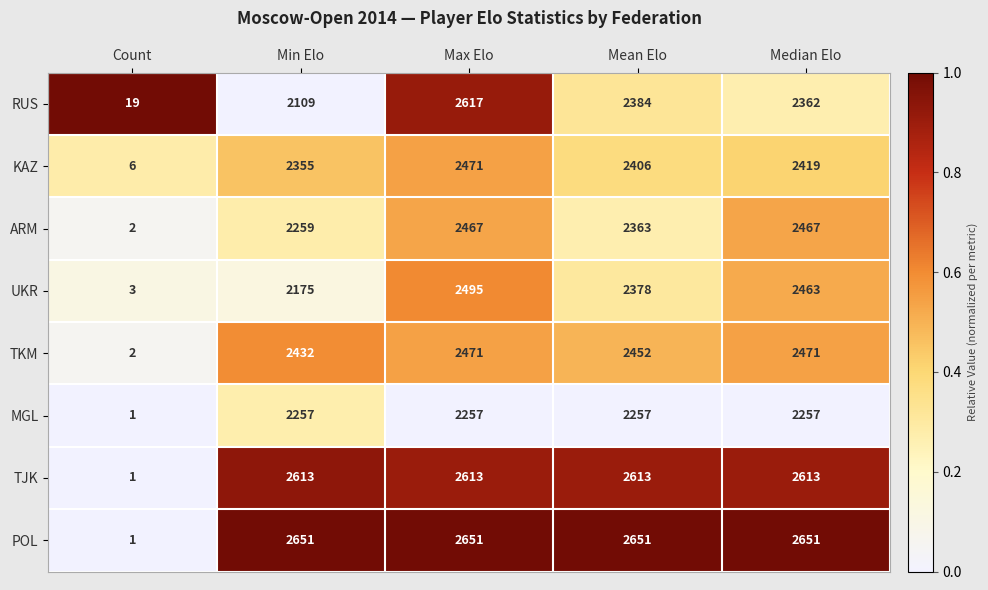

Which series has the largest total across all categories?

POL